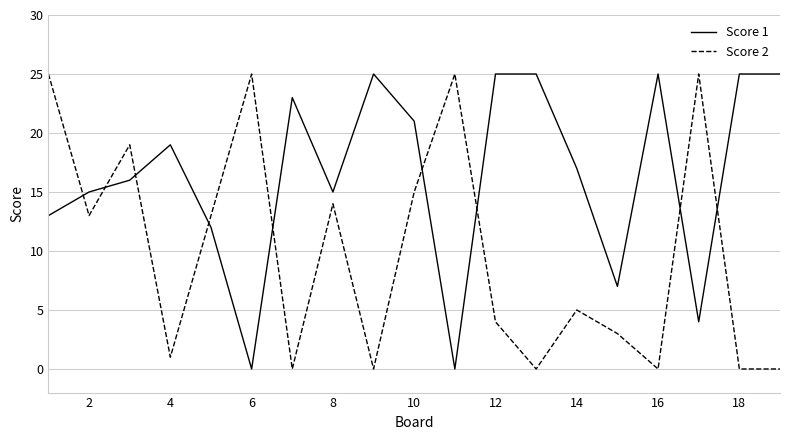

Count the number of categories in the chart.

19